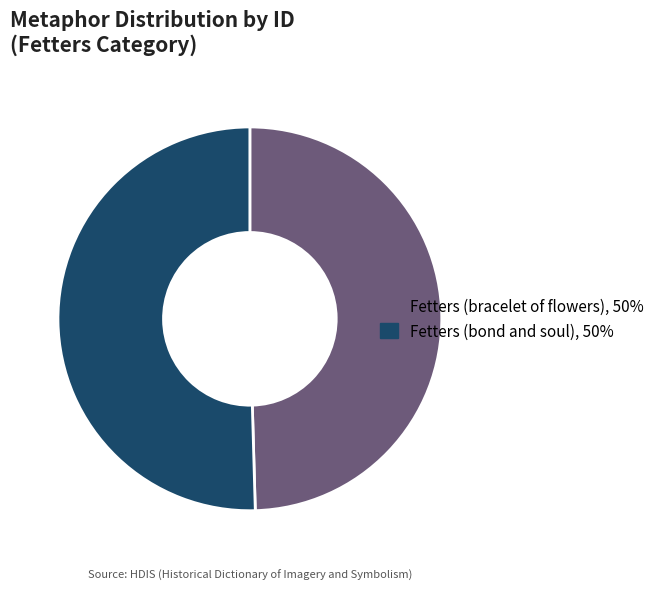

The Fetters (bond and soul), 50% slice represents 44% of the pie. True or false?

False